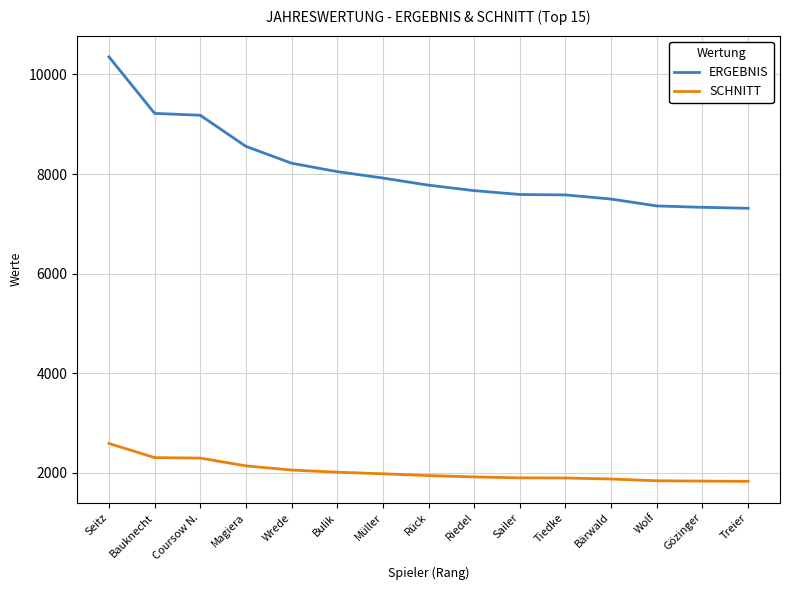

Rank the series at Gözinger from lowest to highest value.

SCHNITT, ERGEBNIS